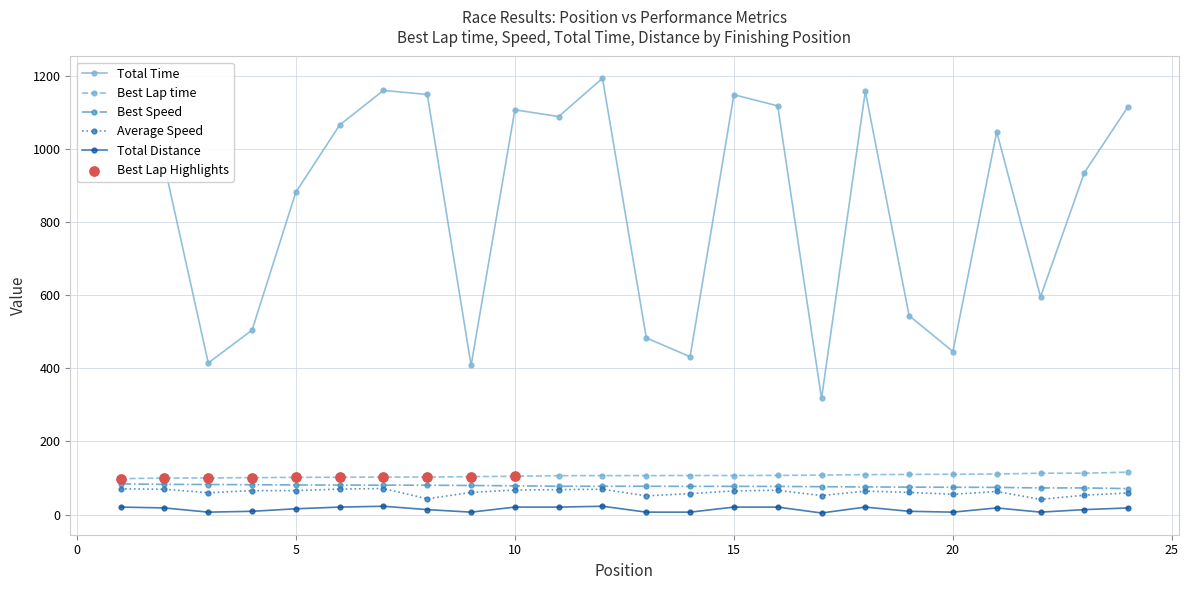

Which series has the widest spread of values?

Total Time